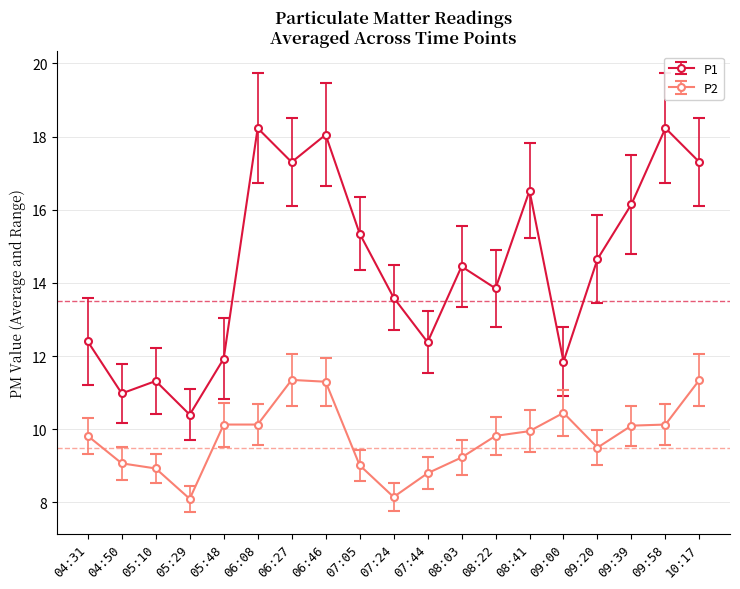

How many categories are shown in the chart?

19